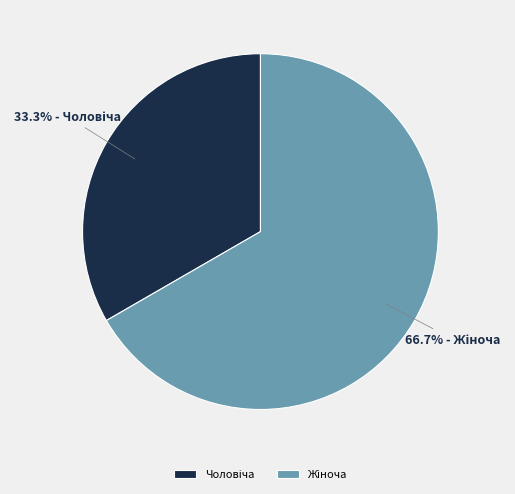

True or false: Чоловіча accounts for 42% of the total.

False